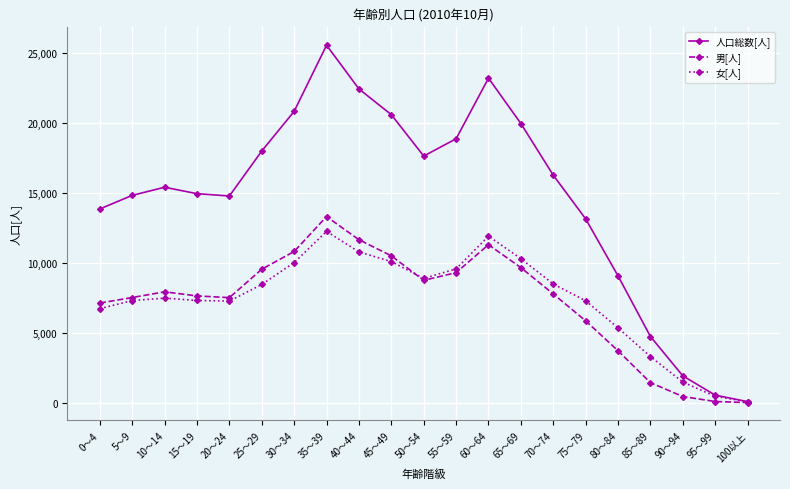

At which category is the sum across all series the highest?

35～39